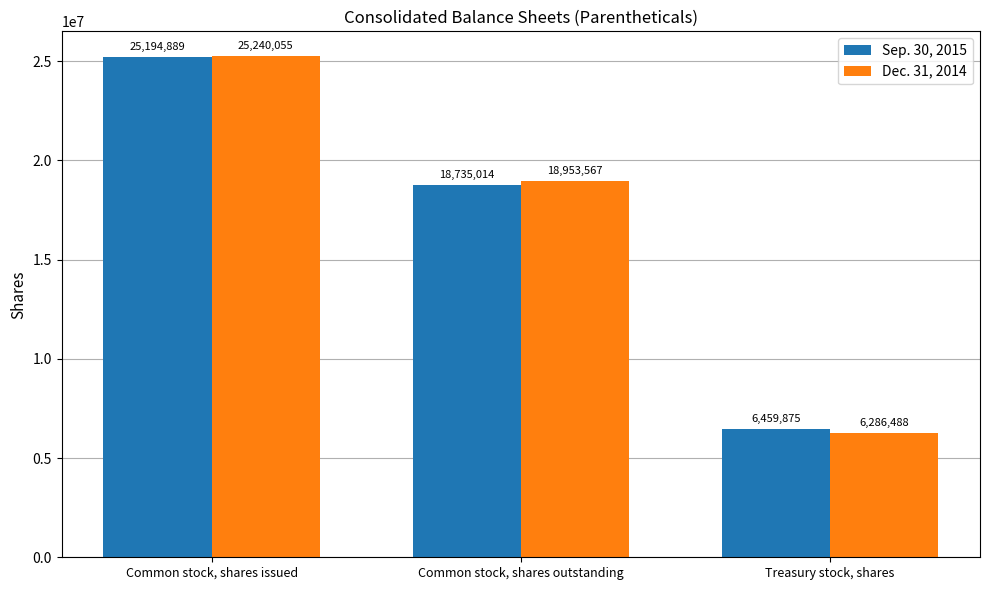

Rank the series by their average value, from highest to lowest.

Dec. 31, 2014, Sep. 30, 2015